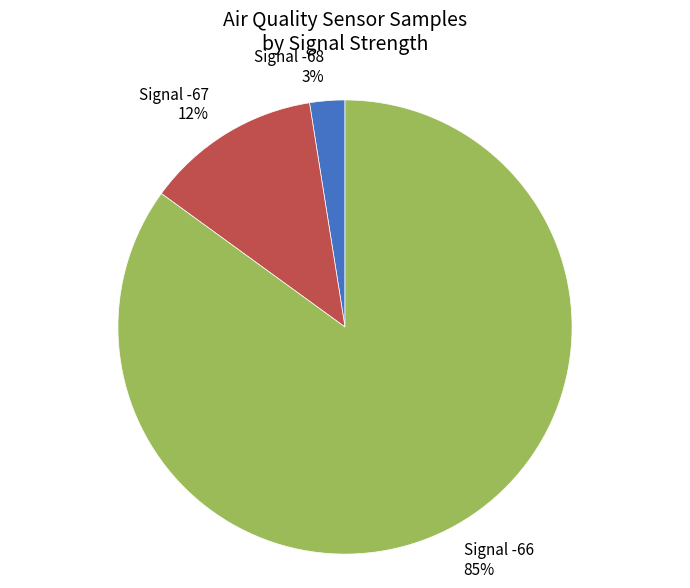

Is there a majority slice in this chart?

Yes